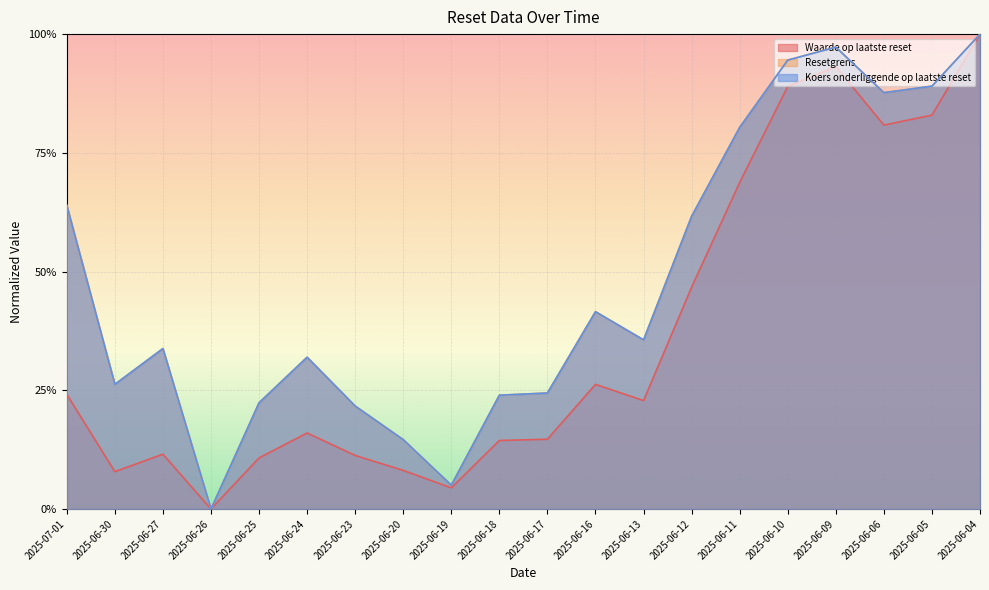

Which category has the highest value across all series?

2025-06-04